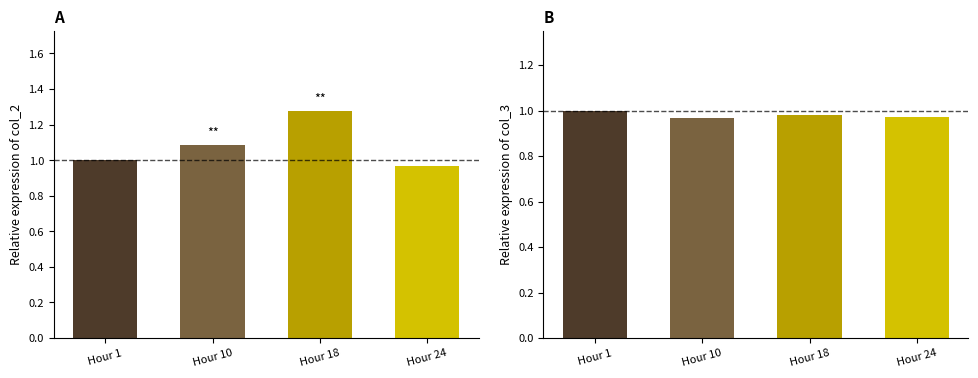

How many distinct data groups are displayed?

2